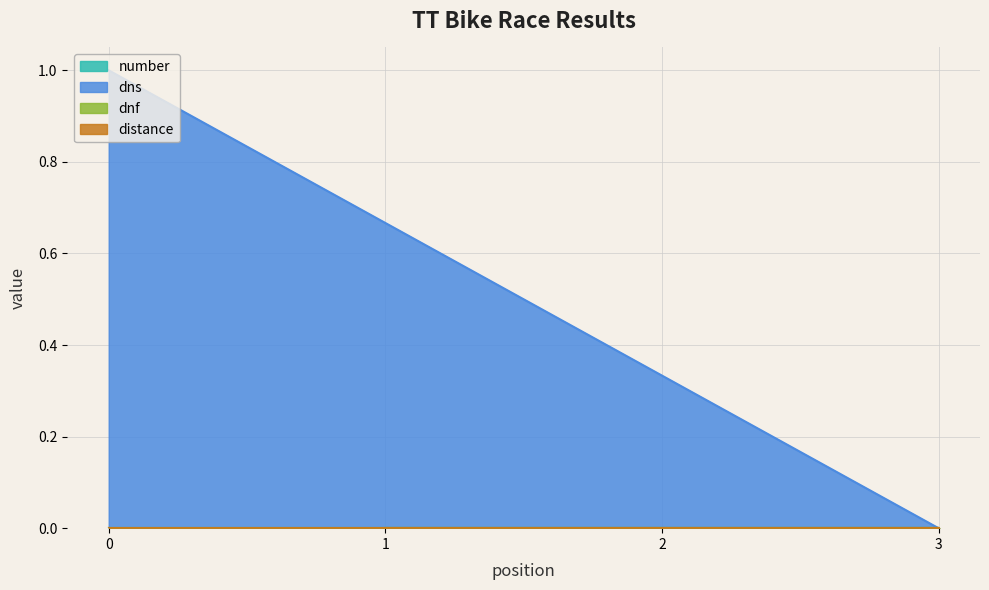

Between 3 and 0, which series saw the biggest shift?

dns